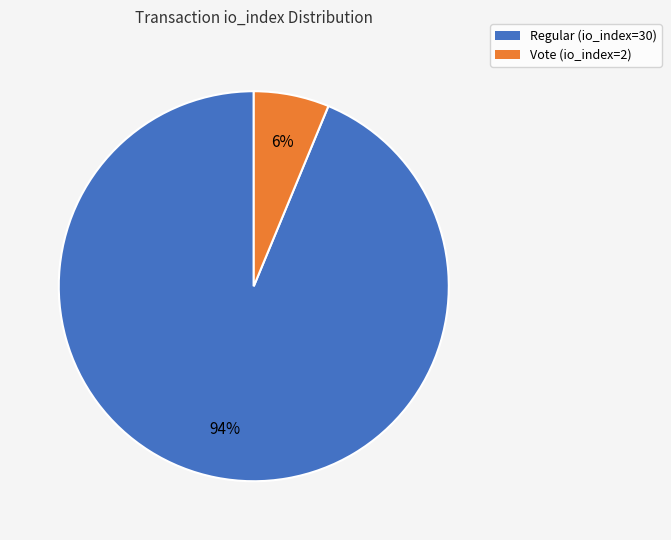

Combined, do Vote (io_index=2) and Regular (io_index=30) account for over 50%?

Yes